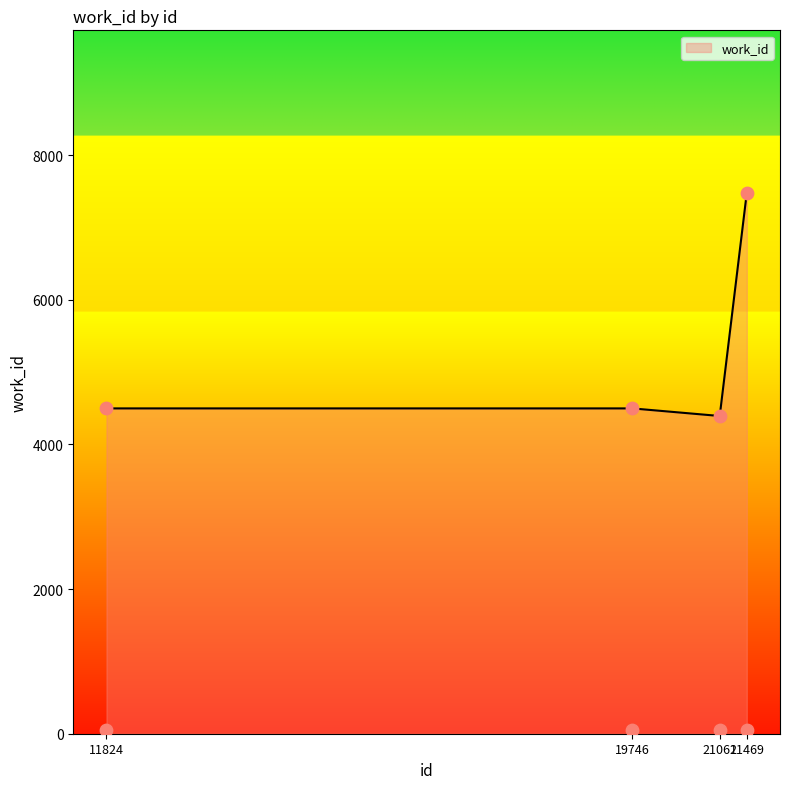

Which has a higher value, 21061 or 11824?

11824